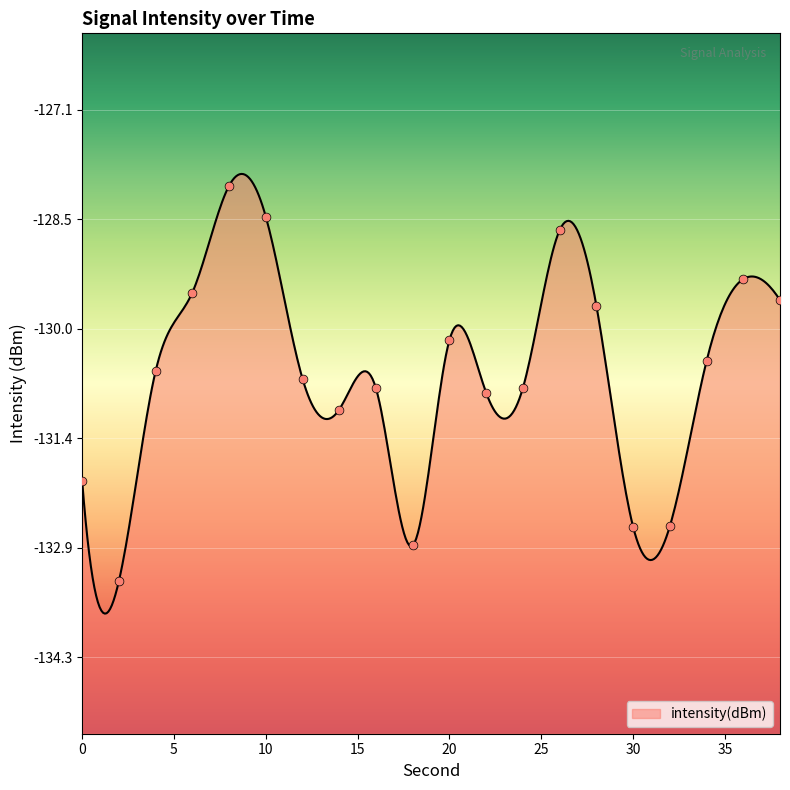

What is the change in value from 26 to 28?

-1.0